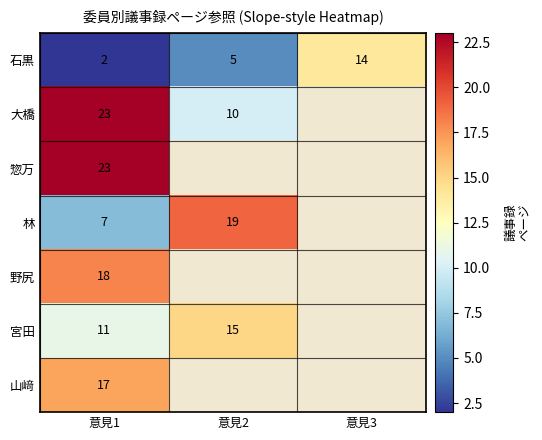

Is it true that 宮田 equals 11 at 意見1?

True